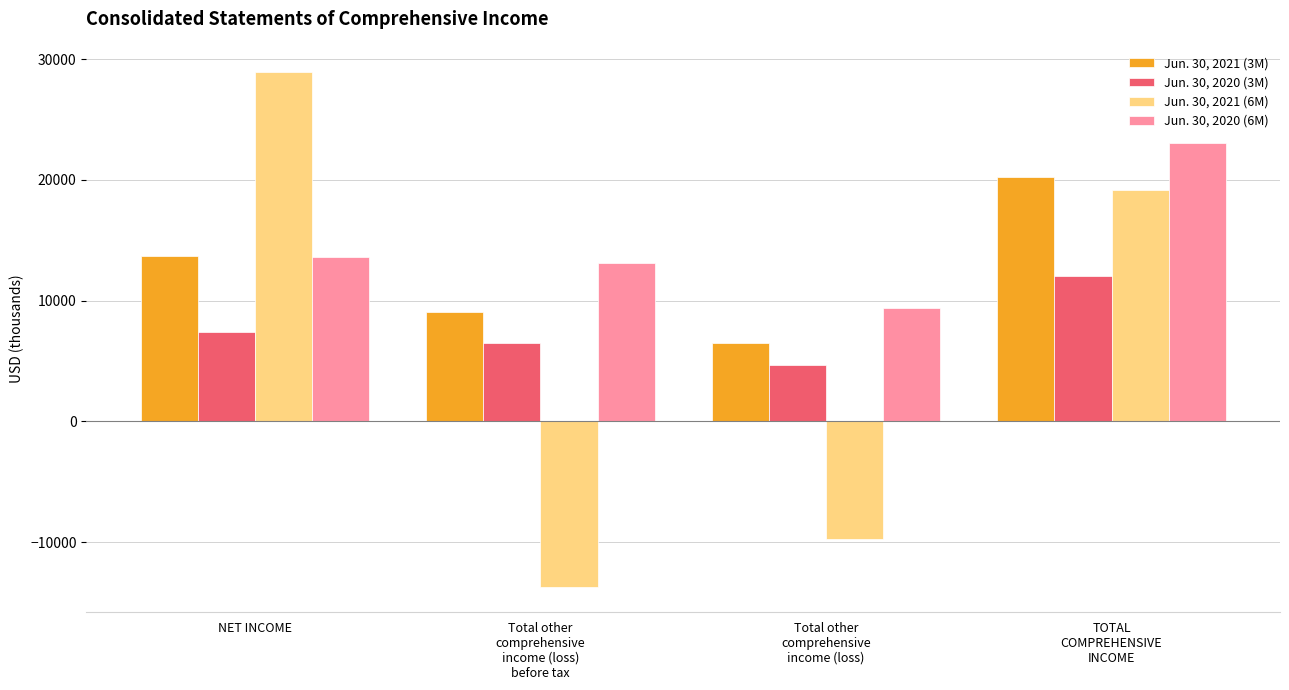

What is the maximum value shown in the chart?

28962